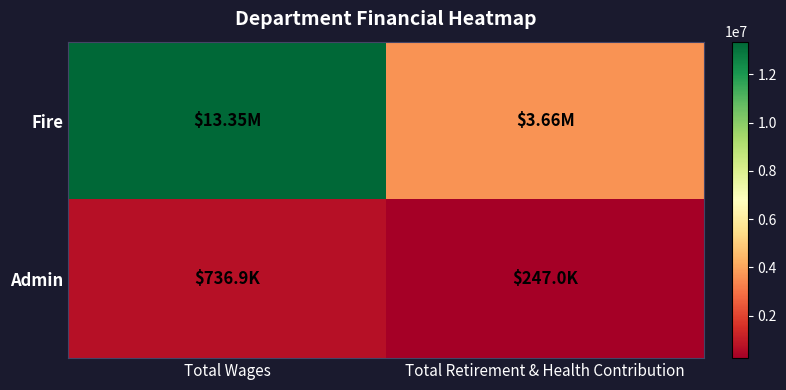

Between Total Wages and Total Retirement & Health Contribution, which series saw the biggest shift?

Fire